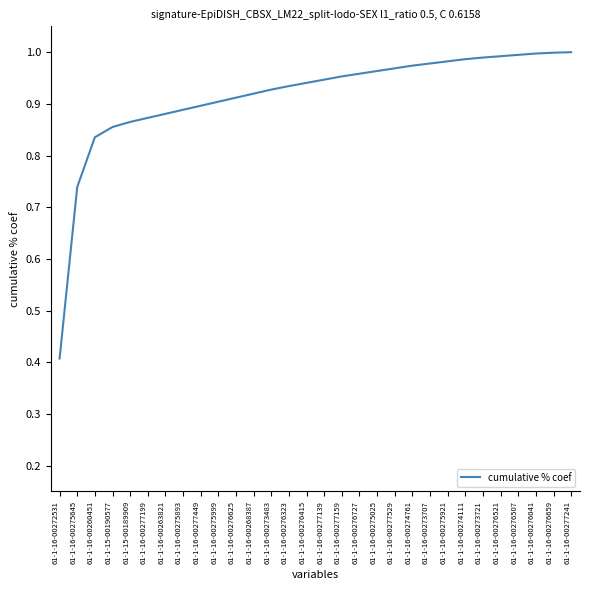

Between 61-1-16-00277159 and 61-1-16-00263821, which is larger?

61-1-16-00277159